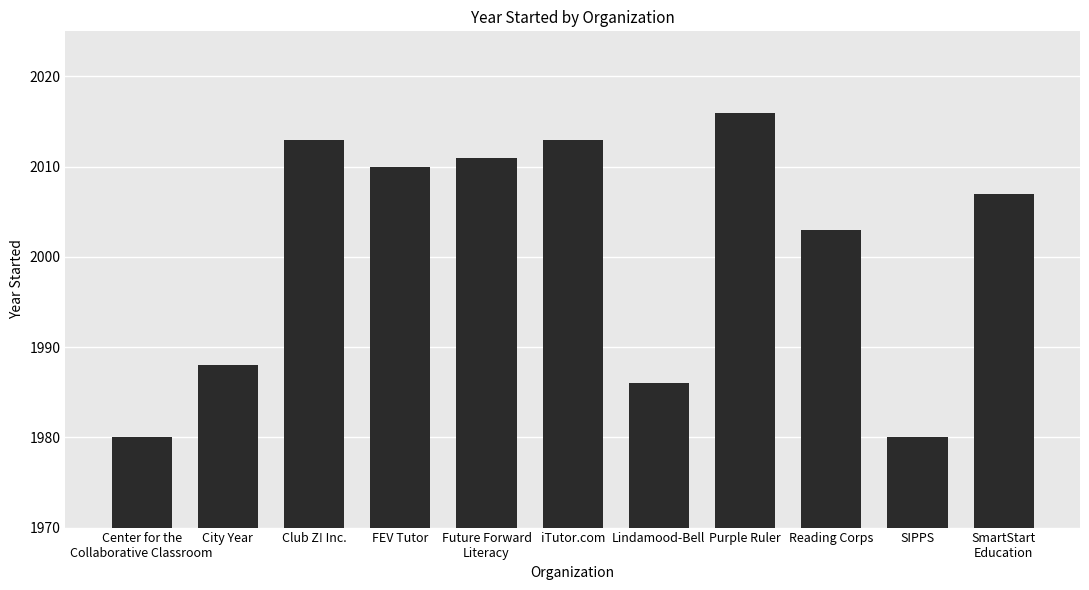

What is the difference between the values at Reading Corps and SmartStart
Education?

4